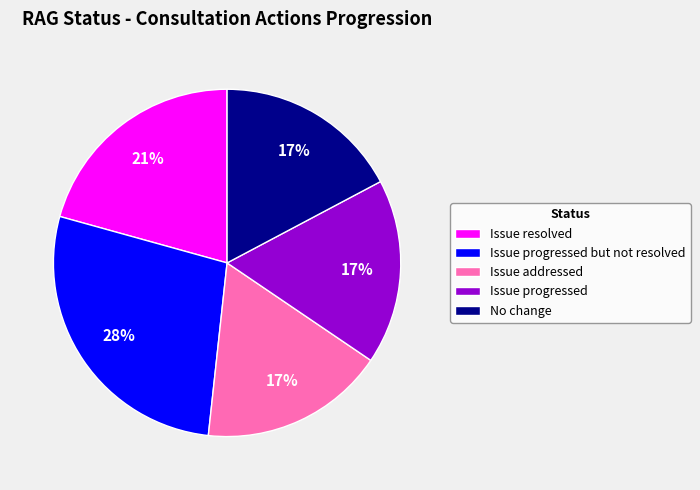

Is the sum of Issue resolved and No change greater than half?

No